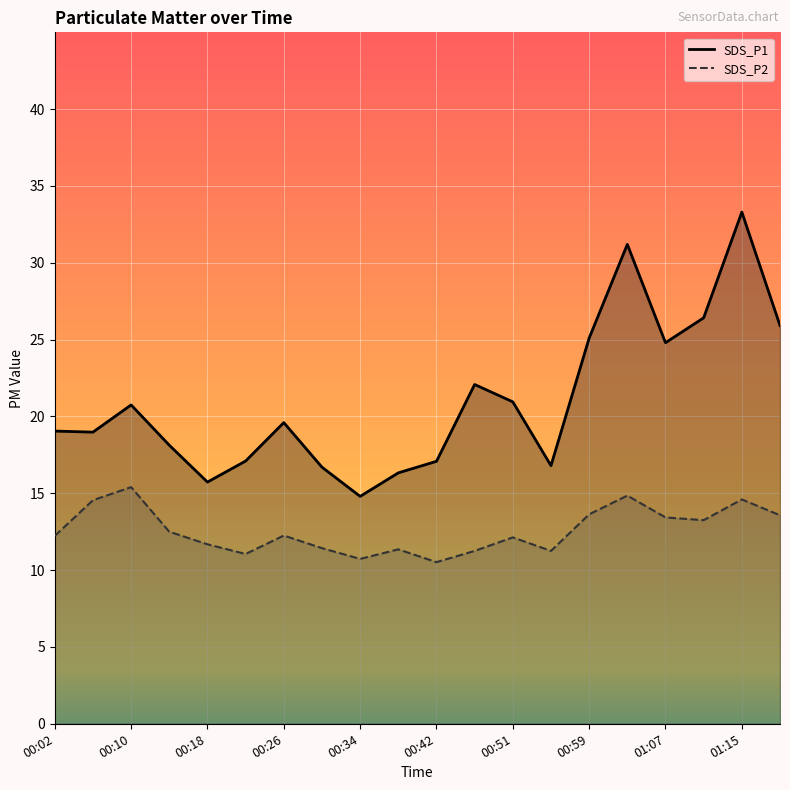

At which label is SDS_P2 closest to 12?

00:51